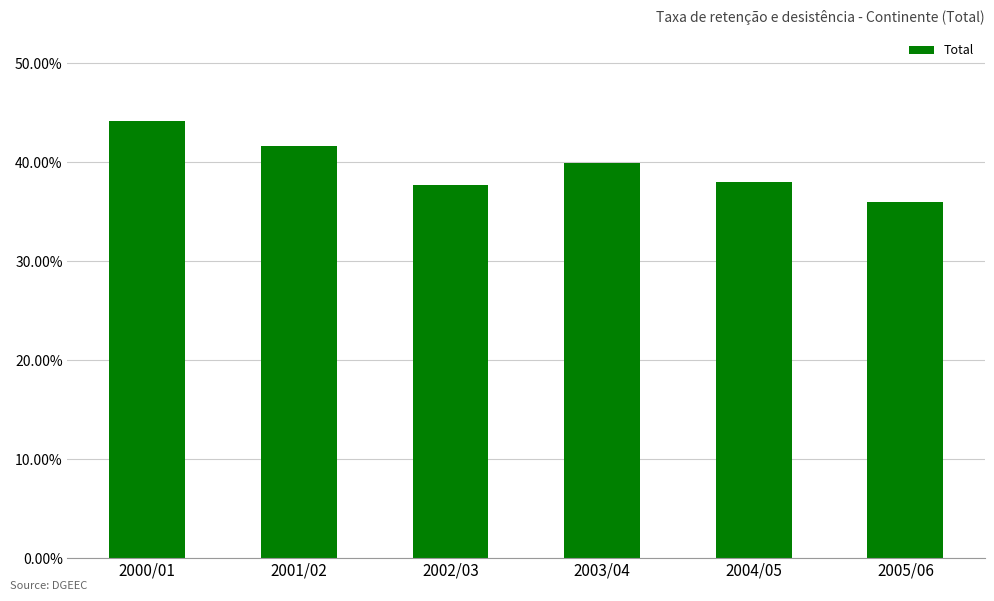

What is the ratio of the value at 2002/03 to the value at 2005/06?

1.0